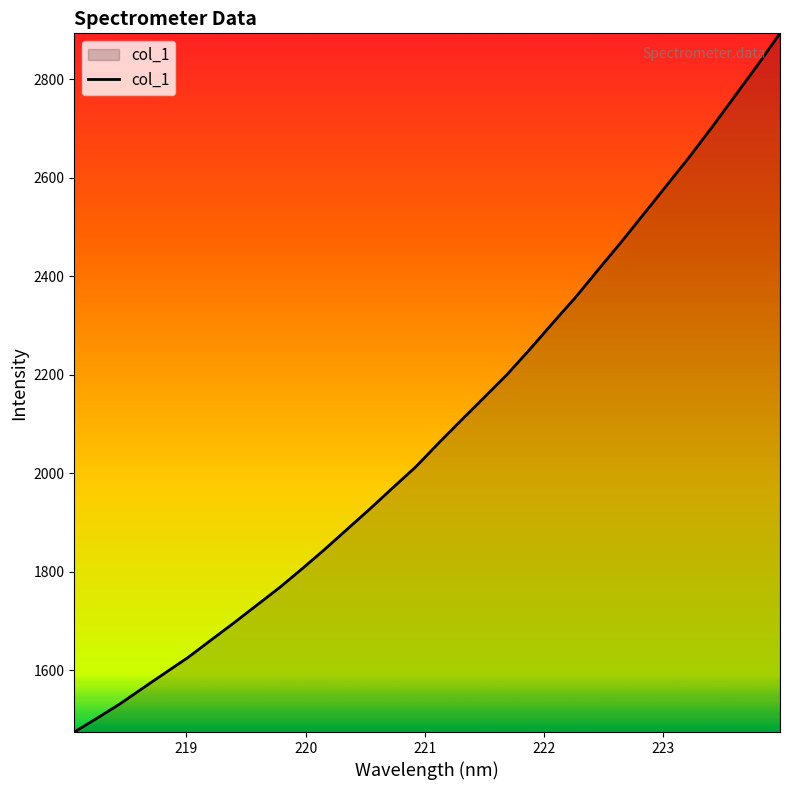

Reading left to right, list all the values displayed in this chart.

1474.3	1502.4	1531.4	1563.3	1594.8	1626.1	1661.2	1695.9	1731.7	1767.4	1806.0	1845.8	1887.2	1928.6	1971.3	2013.4	2061.6	2108.2	2154.2	2200.5	2251.7	2304.7	2356.9	2413.1	2468.6	2526.1	2583.8	2641.6	2702.4	2765.3	2828.1	2893.7